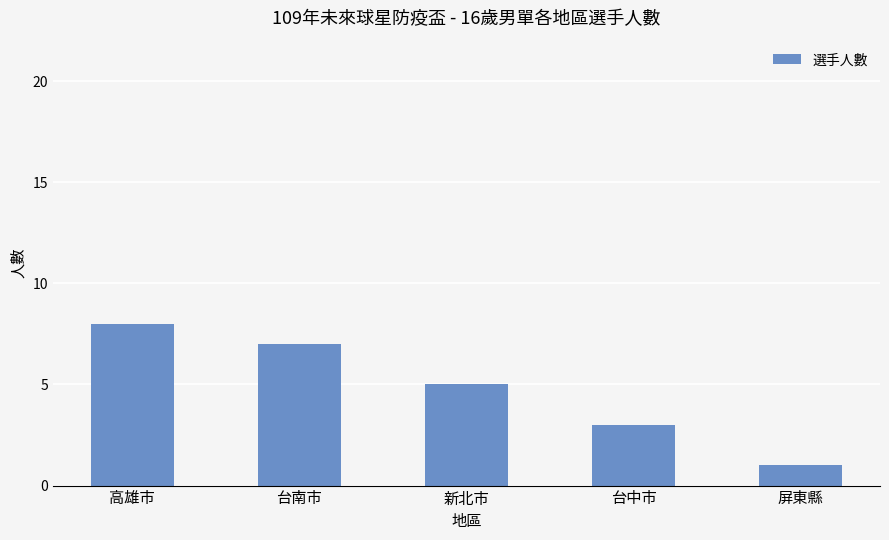

What is the label of the 3rd bar from the right?

新北市